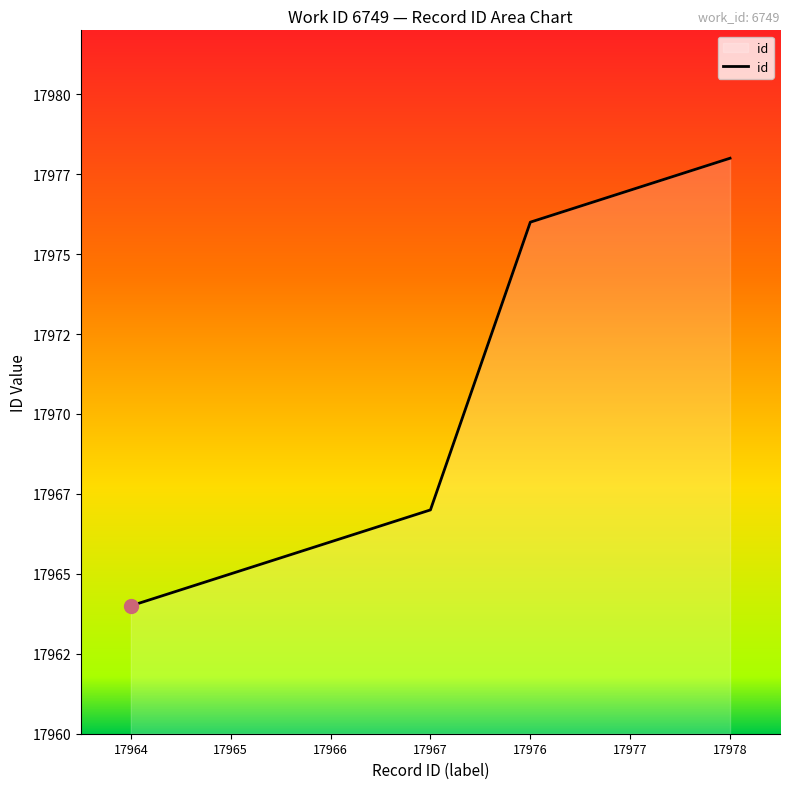

Does the chart display data point markers on the line(s)?

No